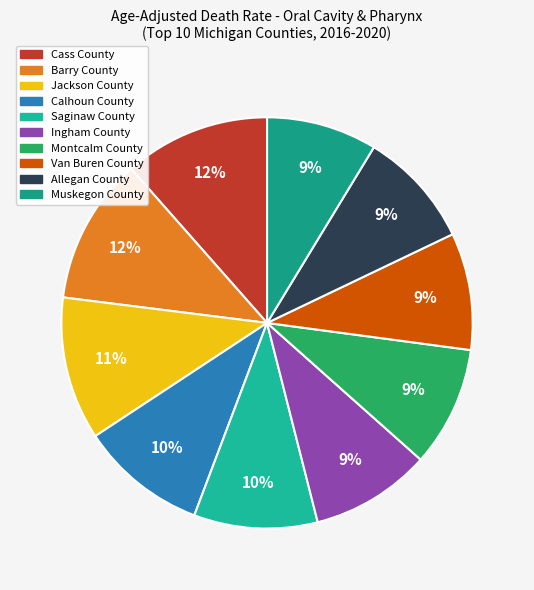

Does Barry County represent more than half of the total?

No